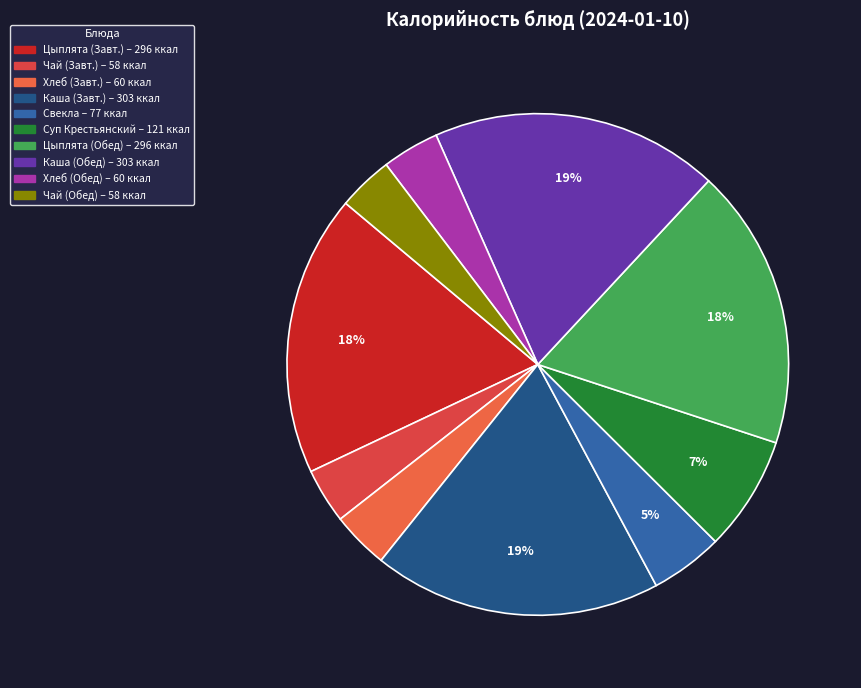

How many segments does this pie chart have?

10